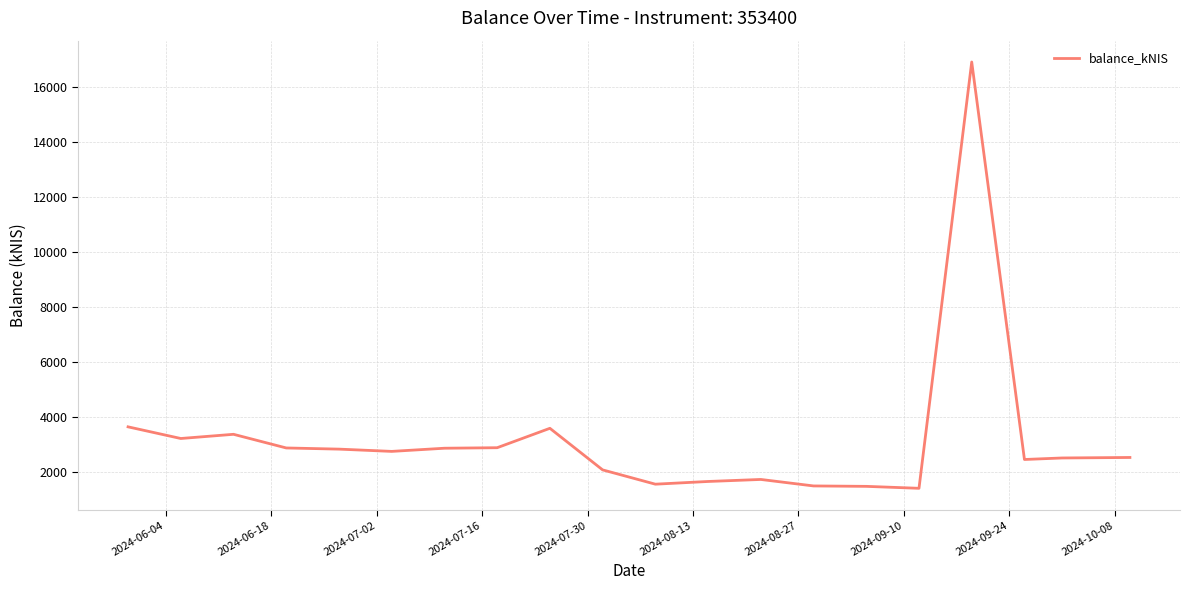

What is the minimum value shown in the chart?

1424.3